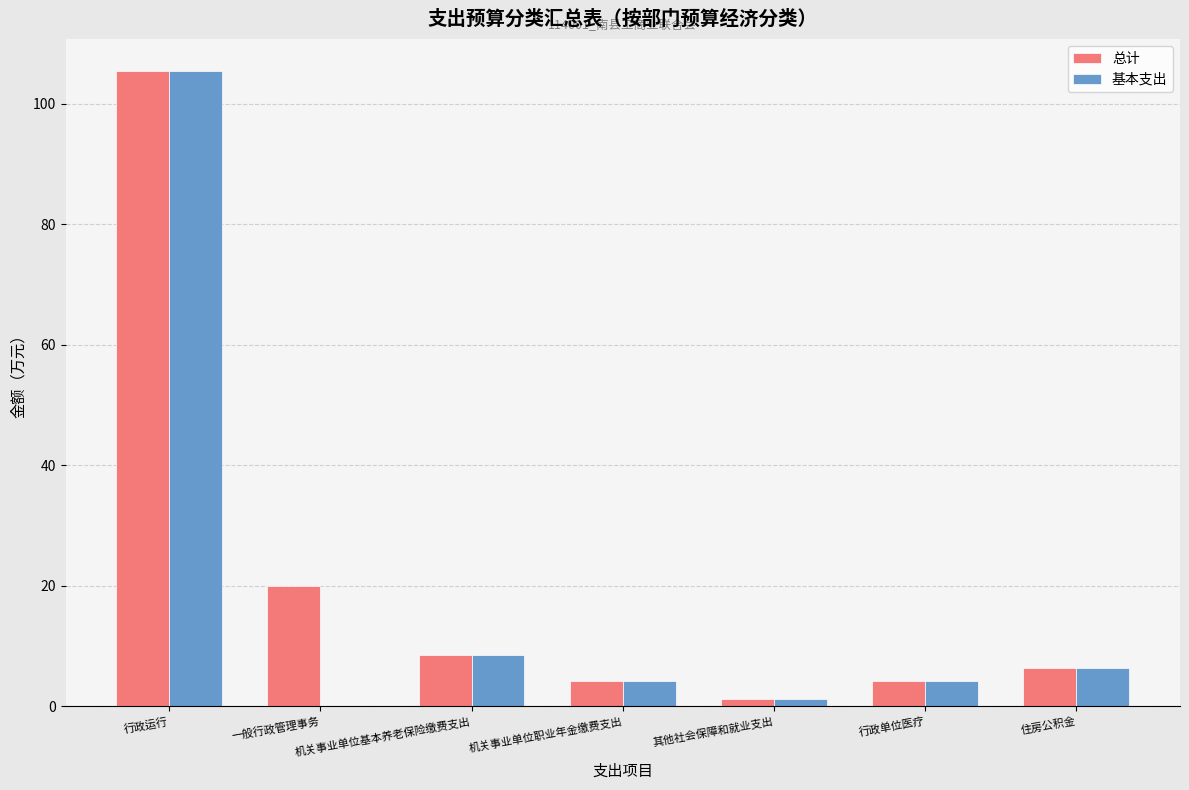

Which category has the highest value in the 总计 series?

行政运行